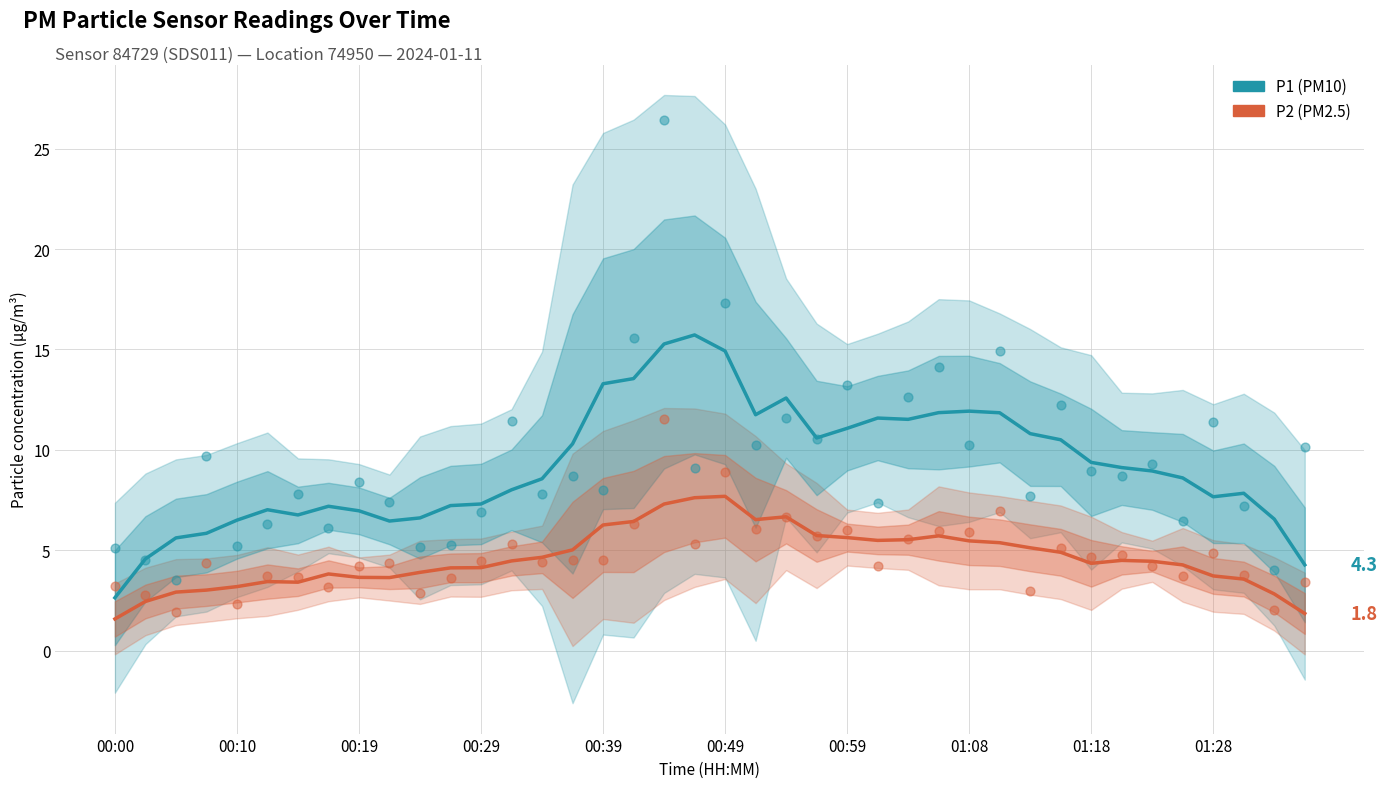

What are all the series names shown in the legend?

P1 (PM10), P2 (PM2.5)